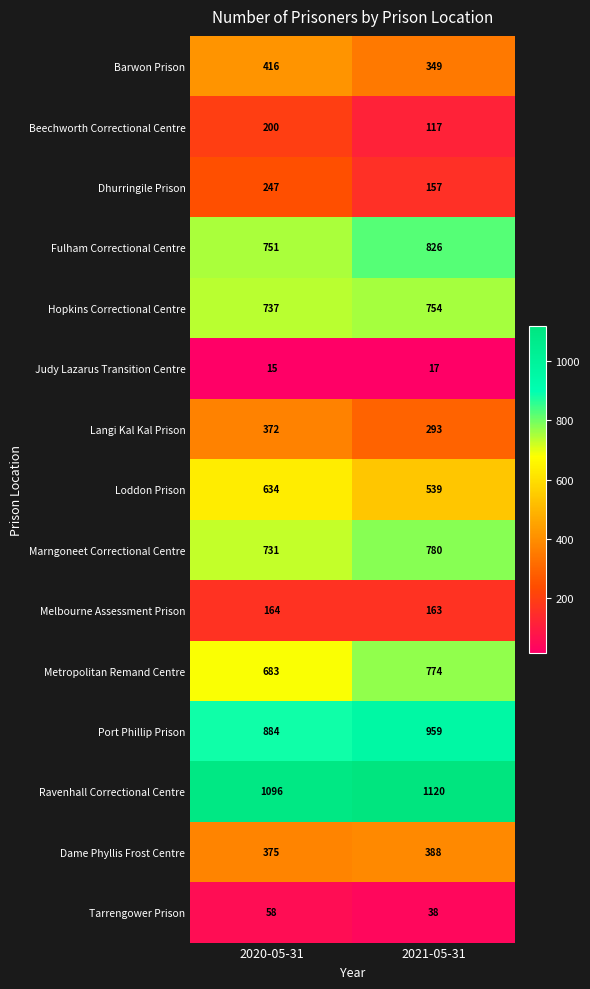

At how many categories does at least one series exceed 1003?

2